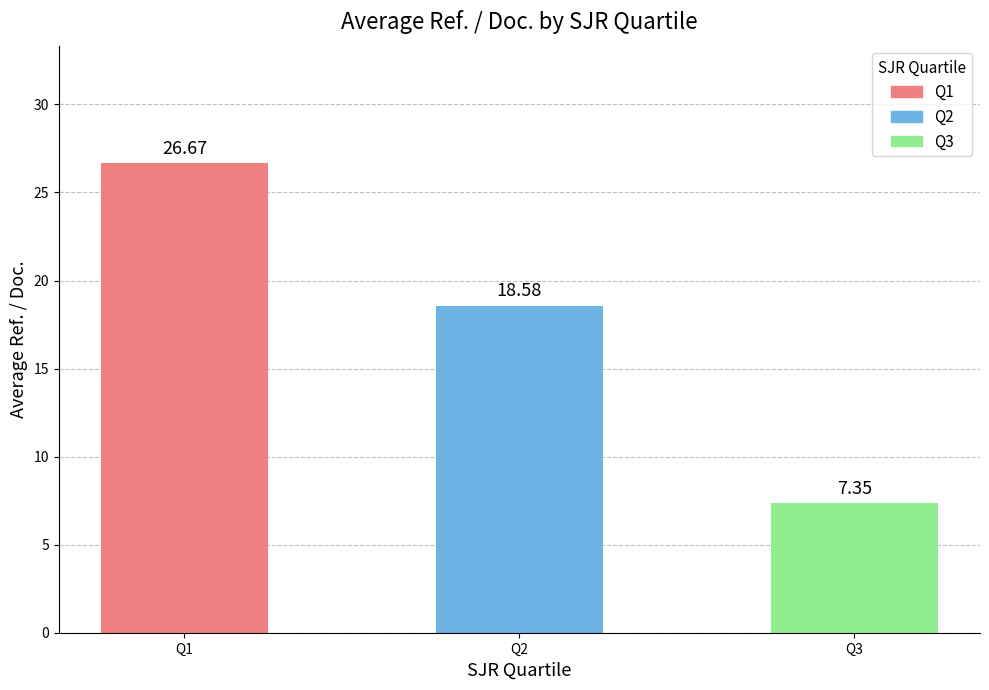

What is the difference between the maximum and minimum values?

19.3